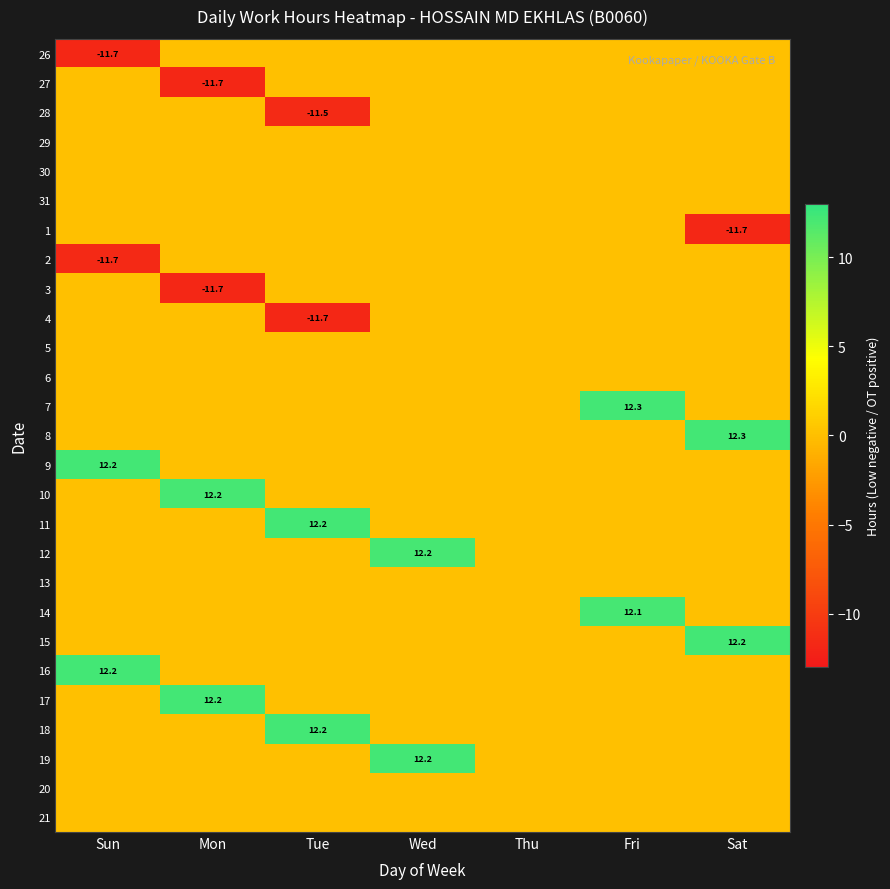

The 27 series shows -11.7 at Mon. True or false?

True